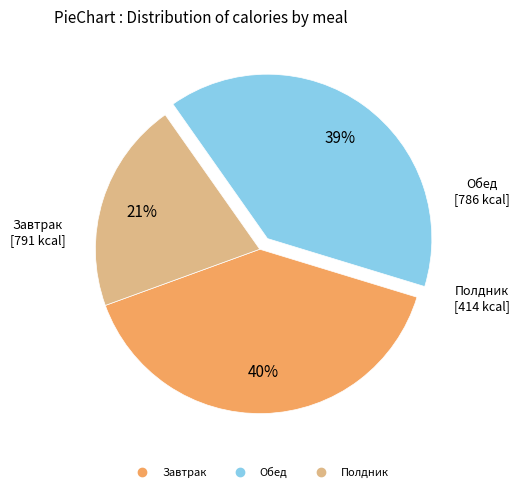

True or false: Обед accounts for 48% of the total.

False